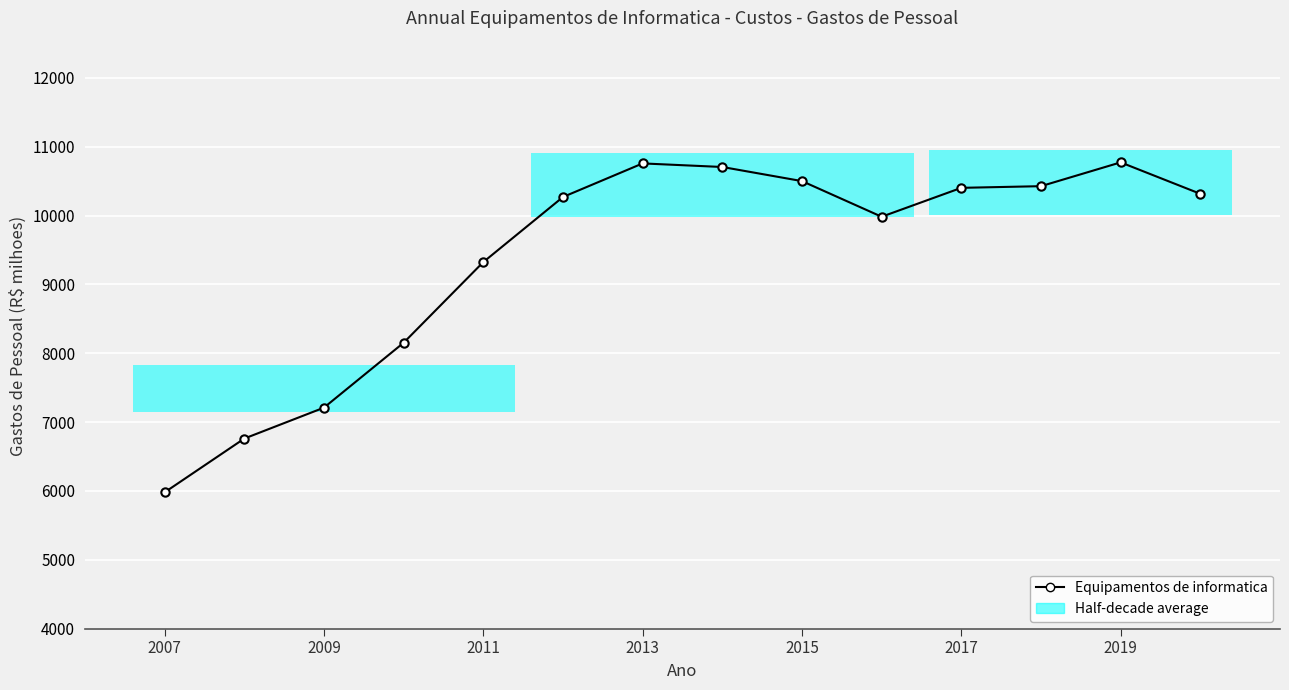

What is the ratio of the value at 2007 to the value at 2017?

0.6